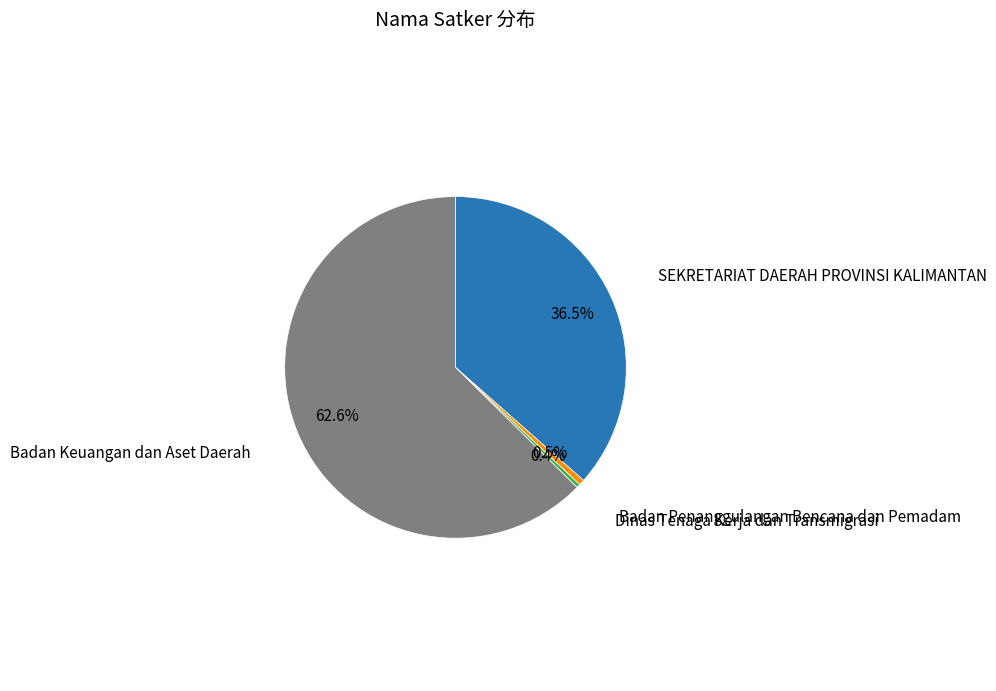

Which category has the biggest portion of the pie?

Badan Keuangan dan Aset Daerah